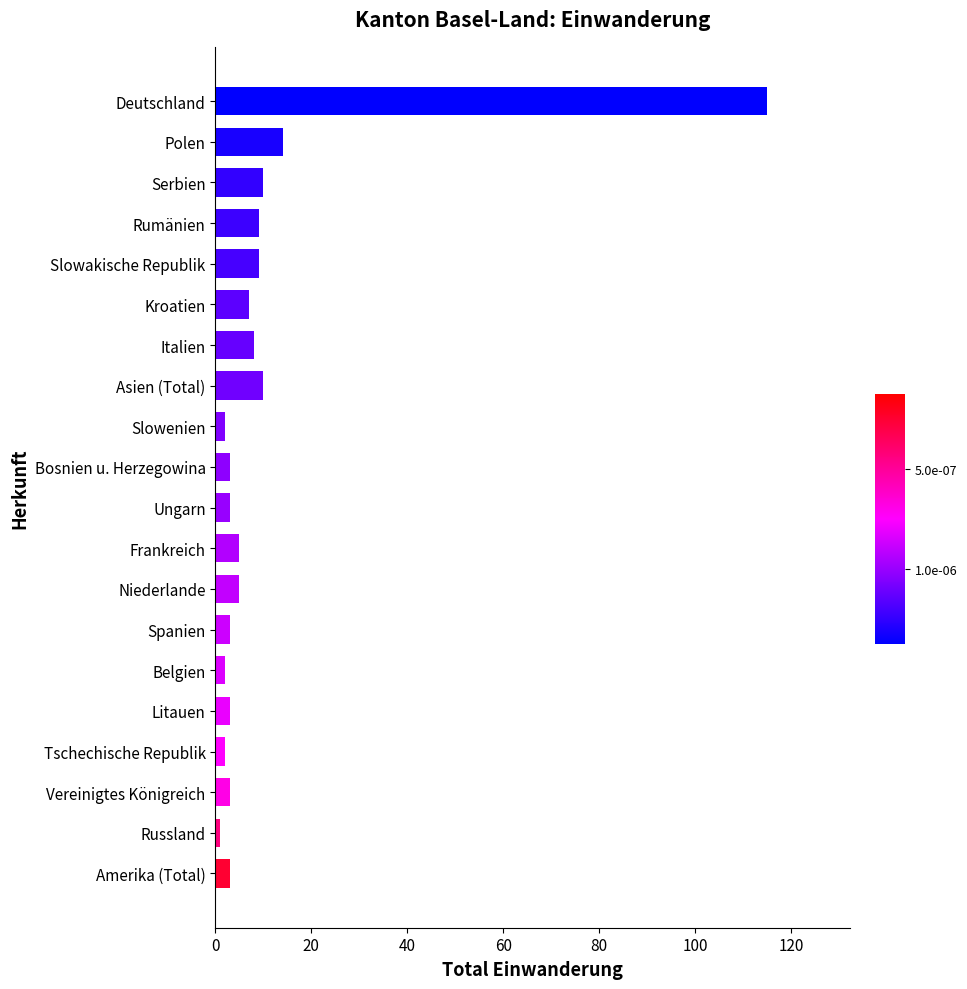

What is the label of the 14th bar from the top?

Spanien